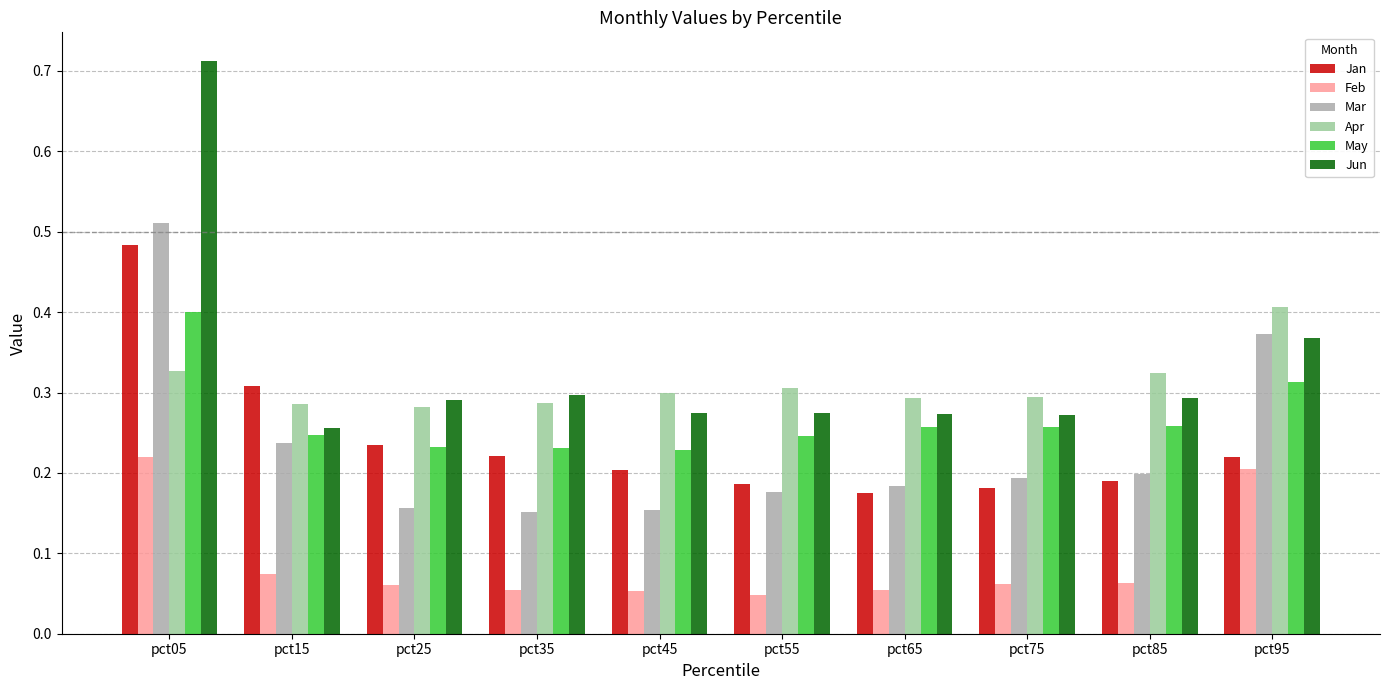

True or false: Mar has a value of 0.9 at pct05.

False